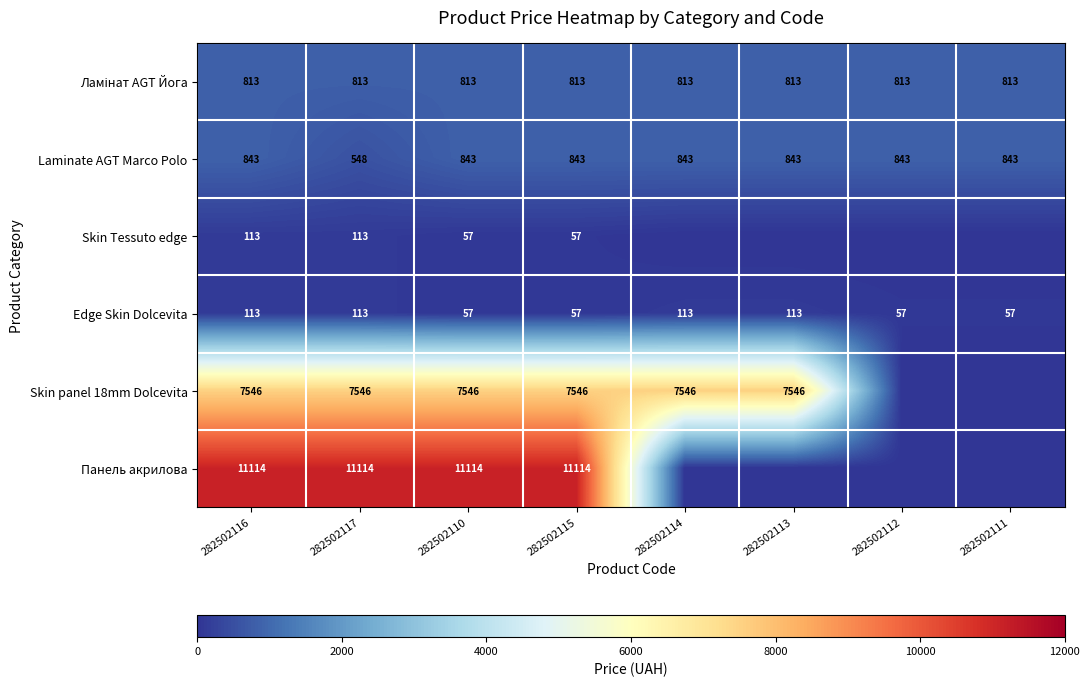

What is the spread (max minus min) of values at 282502116?

11001